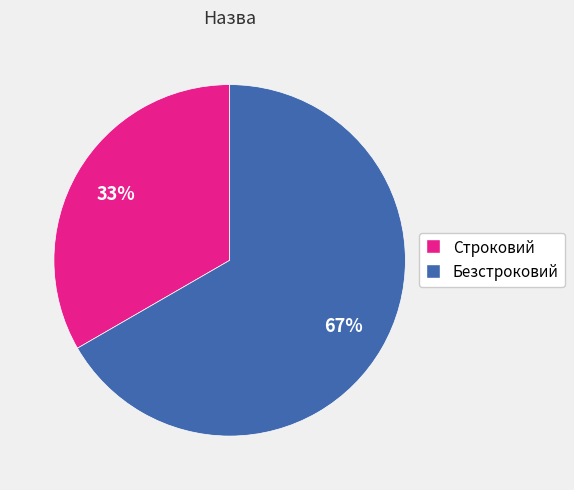

What percentage is the Строковий slice, to the nearest percent?

33%